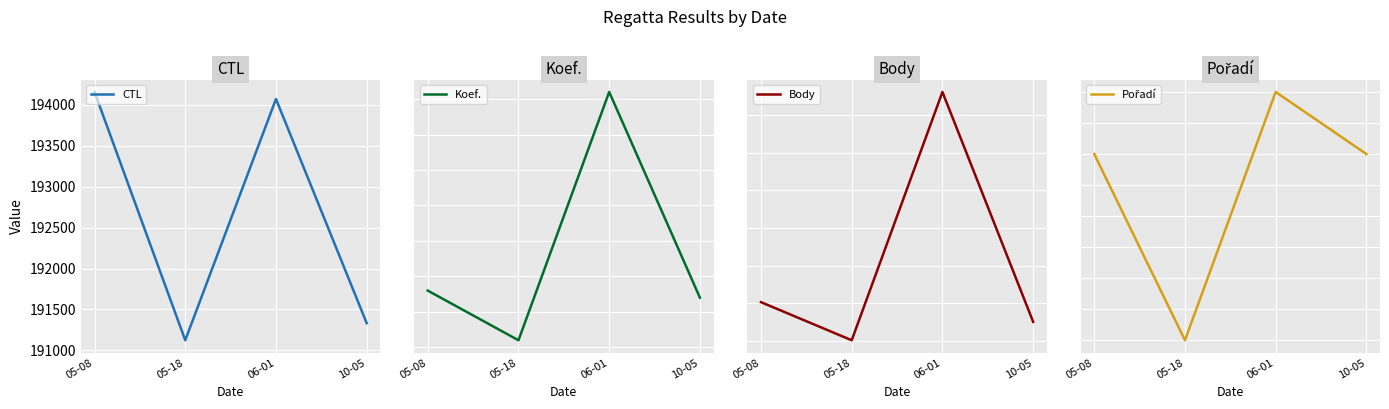

At which label does CTL first exceed 194072?

05-08